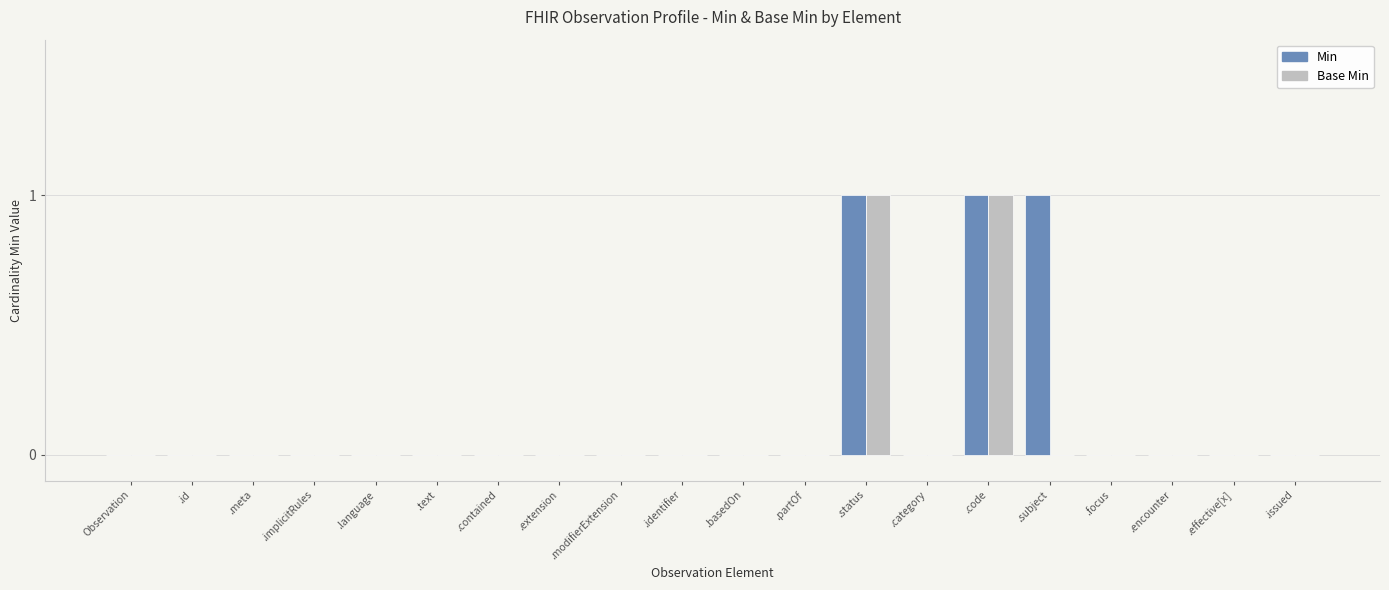

Is the value of Min at .subject greater than the value of Base Min at .issued?

Yes